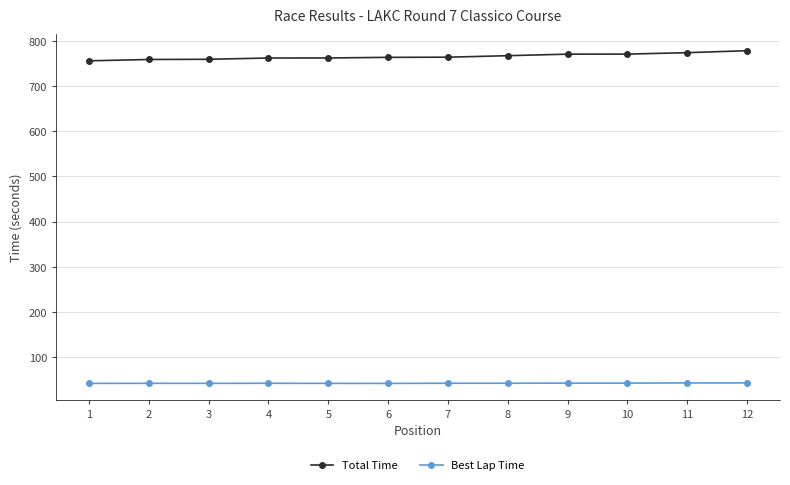

What is the value of the Best Lap Time point at the 6th from the left?

41.7